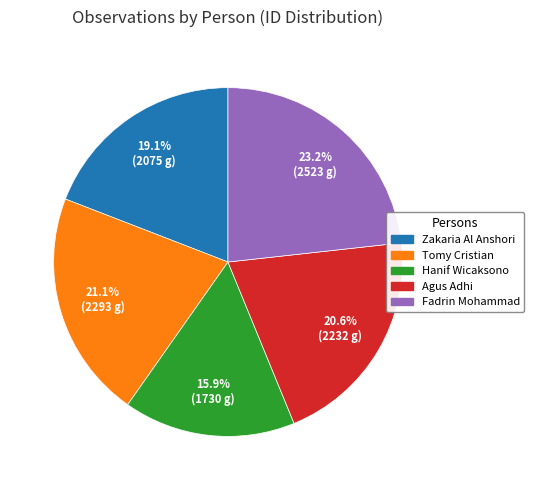

To the nearest percent, what portion does Agus Adhi represent?

21%